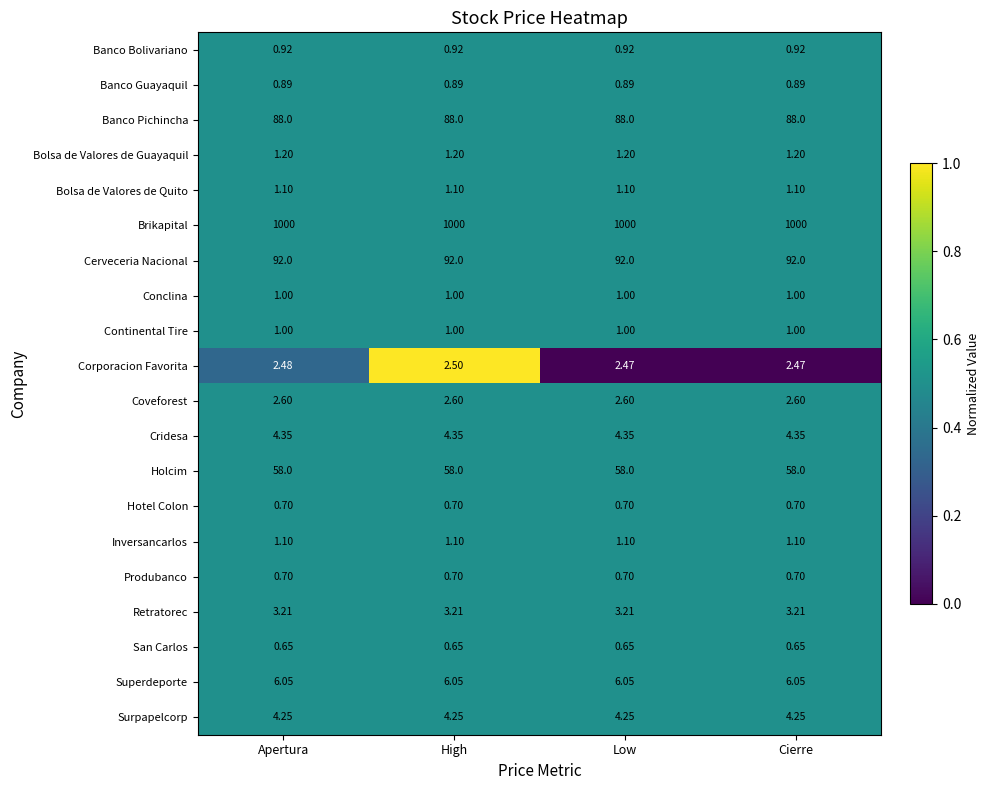

Which series has the largest total across all categories?

Brikapital